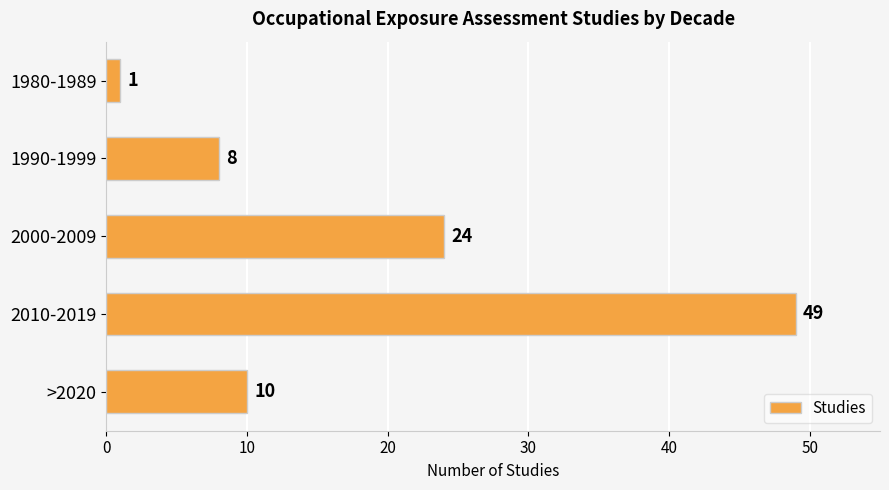

Does the chart contain stacked bars?

No